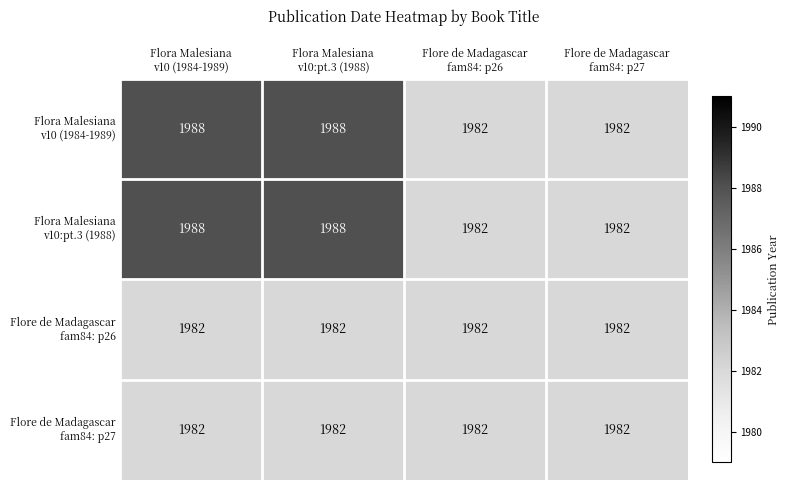

What is the maximum value shown in the chart?

1988